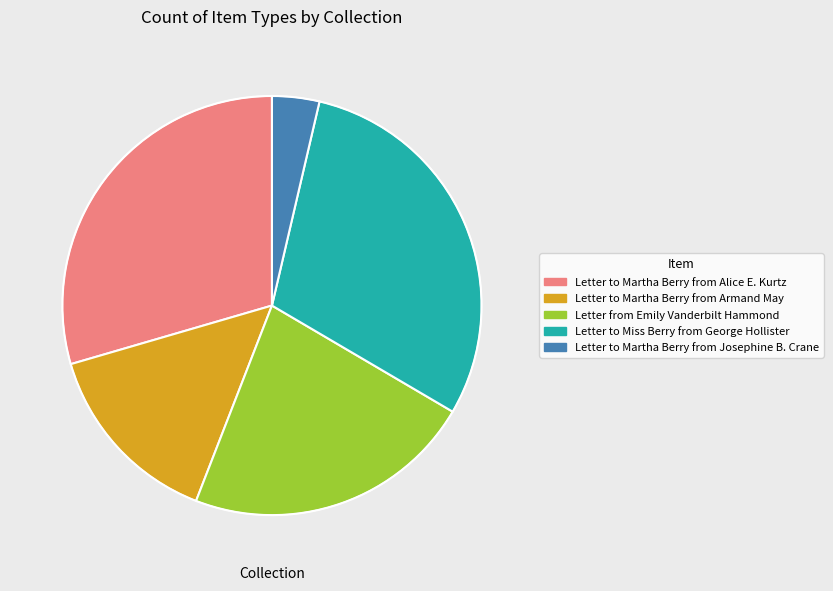

Is the sum of Letter to Martha Berry from Alice E. Kurtz and Letter to Miss Berry from George Hollister greater than half?

Yes